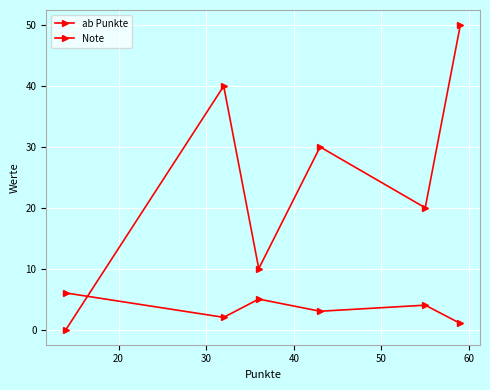

At how many categories does at least one series exceed 2?

6